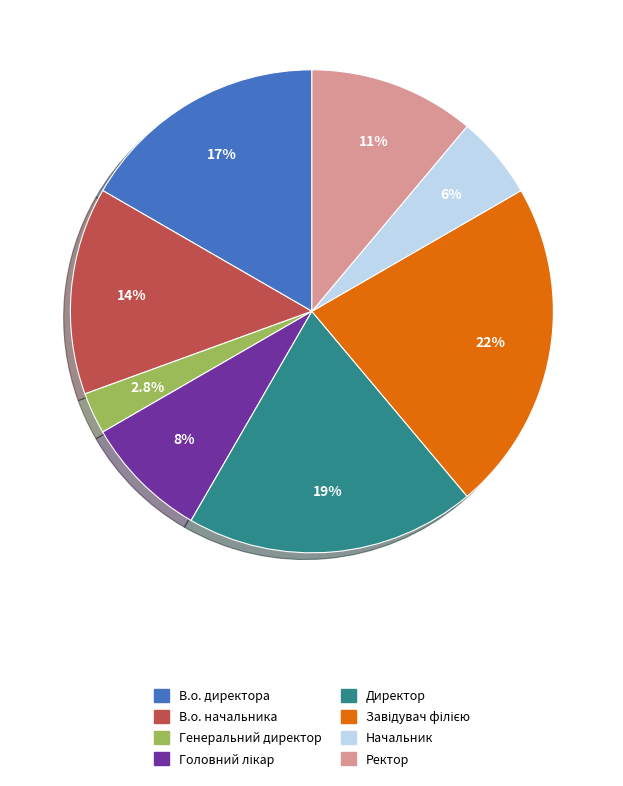

Is В.о. начальника the majority of the pie?

No